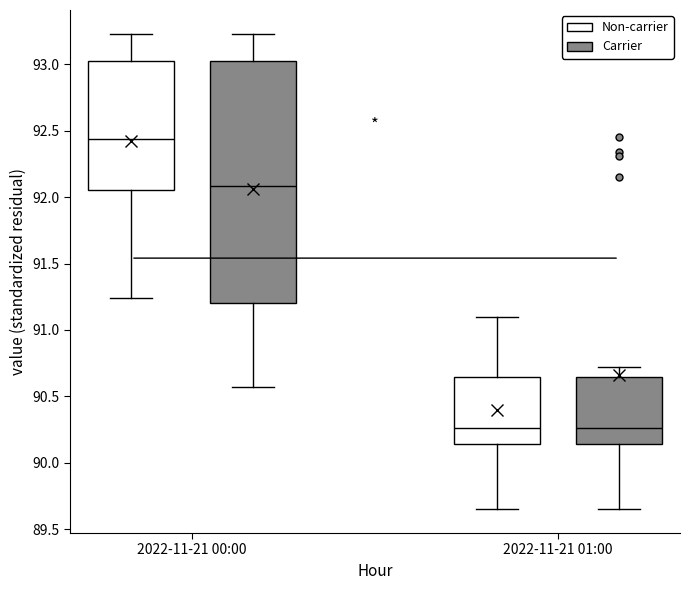

Where does the lower whisker of the box for 2022-11-21 00:00 (Carrier) end on the y-axis? The values are not printed on the chart, so give them approximately, as read against the axis.

90.55